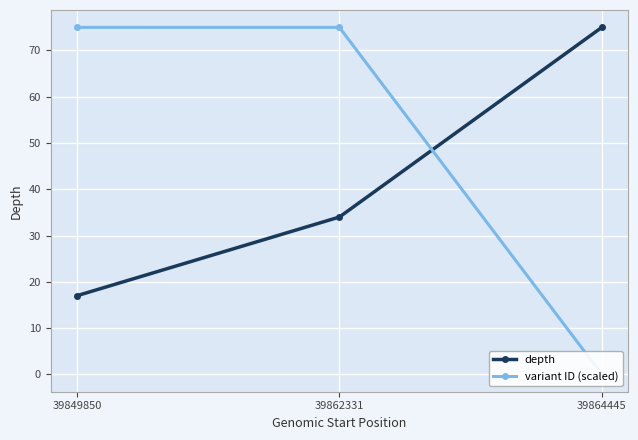

Is it true that depth equals 75.0 at 39864445?

True